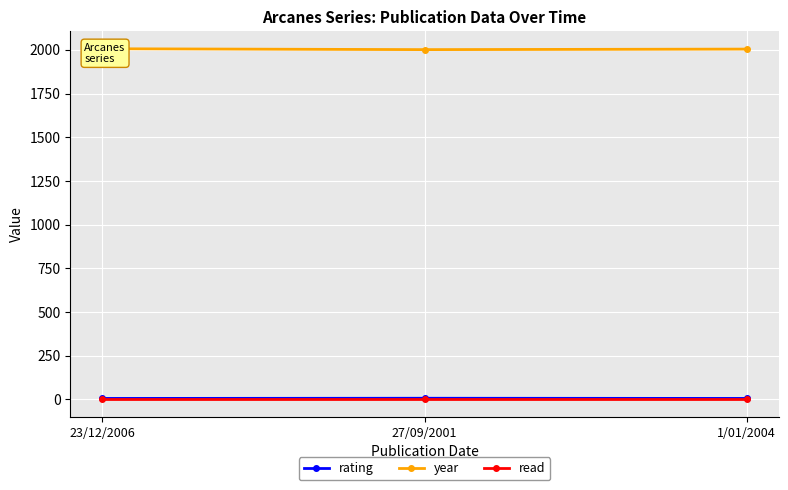

What is the greatest value displayed?

2006